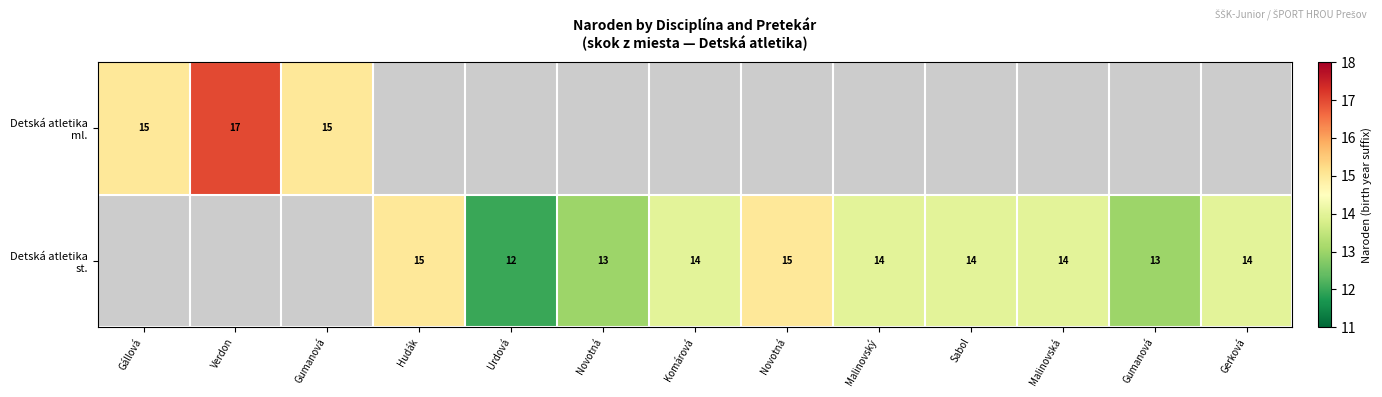

What is the difference between the Detská atletika st. values at Gerková and Hudák?

1.0